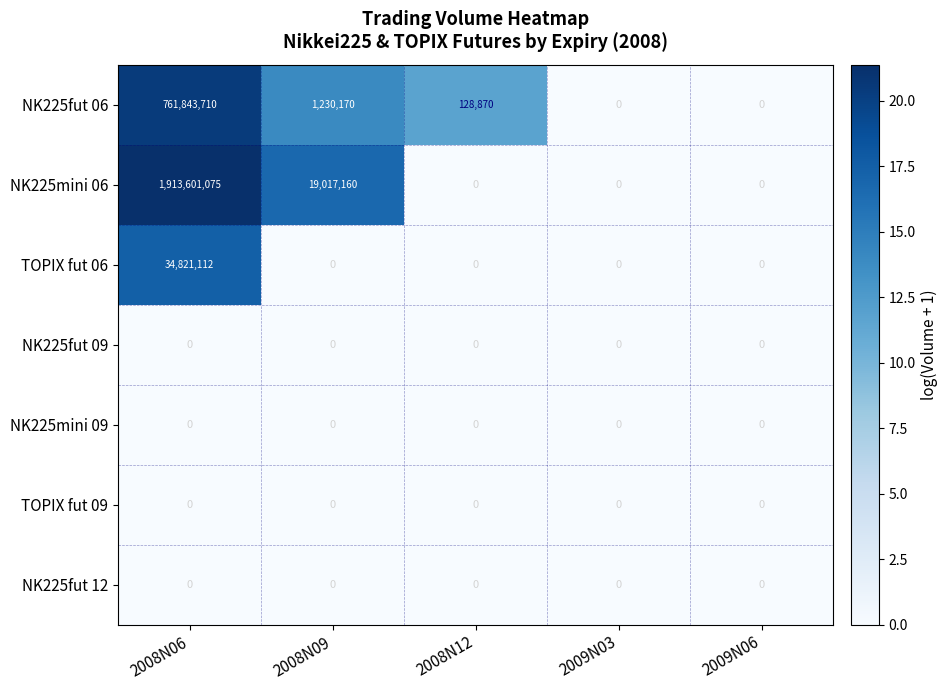

Which series has the largest range (max minus min)?

NK225mini 06